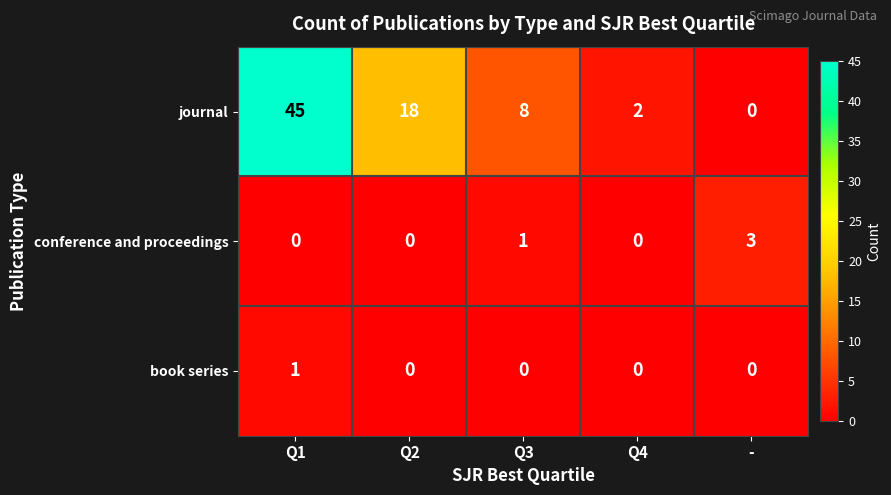

Which series has the widest spread of values?

journal